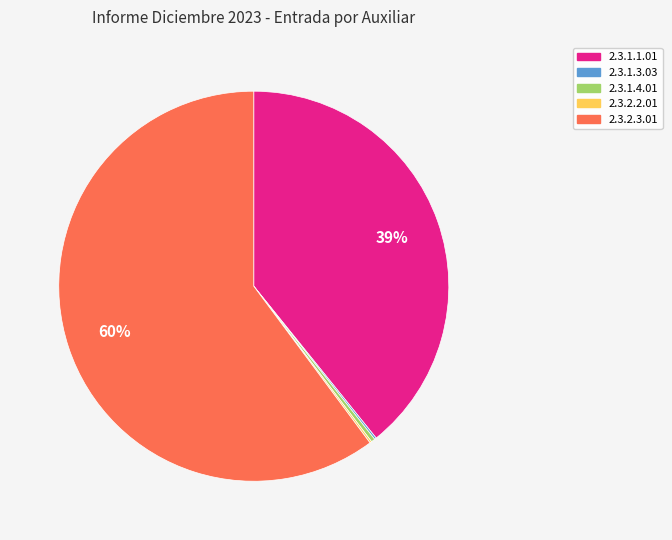

Which slice represents more than half of the pie?

2.3.2.3.01